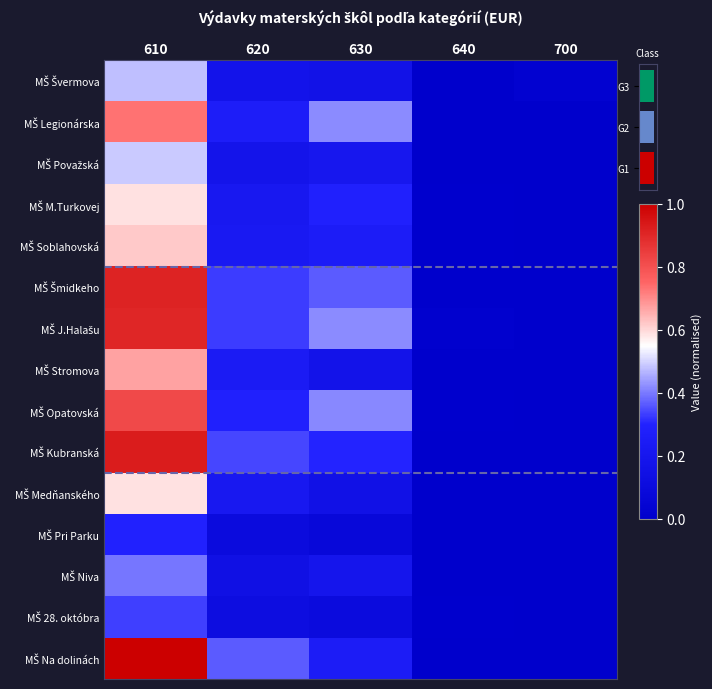

What is the difference between the maximum and minimum values in the MŠ Opatovská series?

0.8